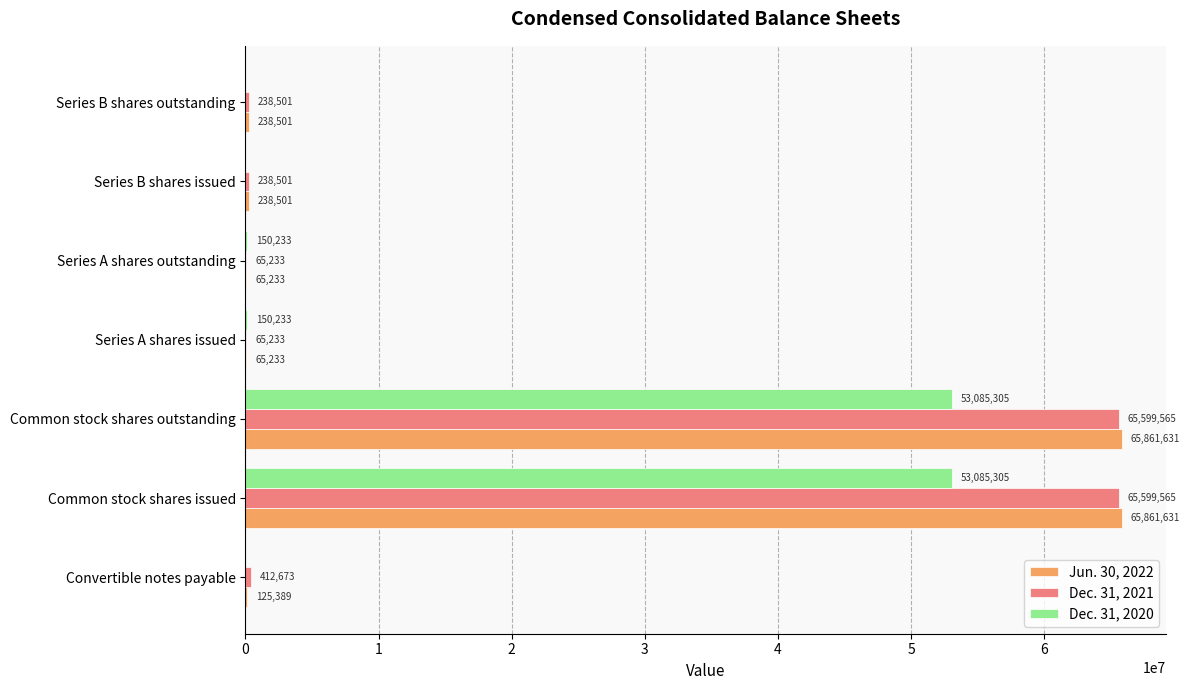

Is the value of Jun. 30, 2022 at Series A shares outstanding greater than the value of Dec. 31, 2021 at Common stock shares outstanding?

No